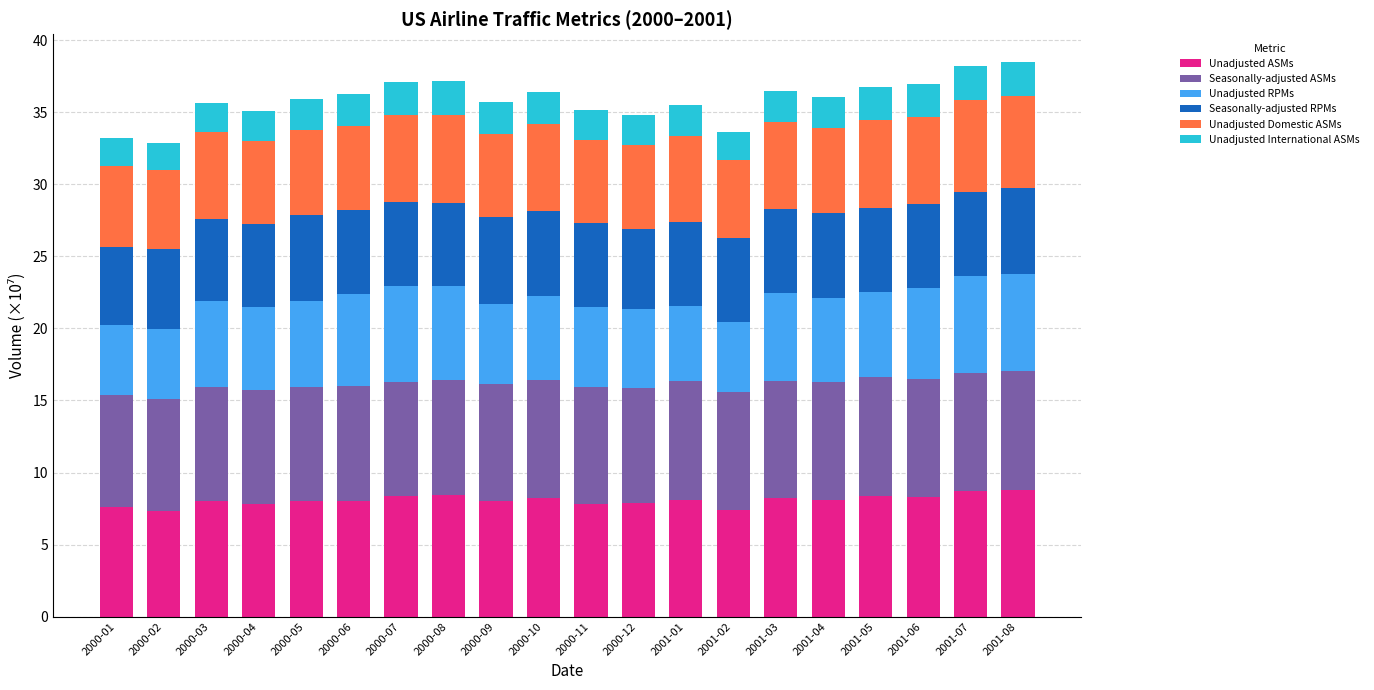

What is the average value of the Unadjusted ASMs series?

8.1